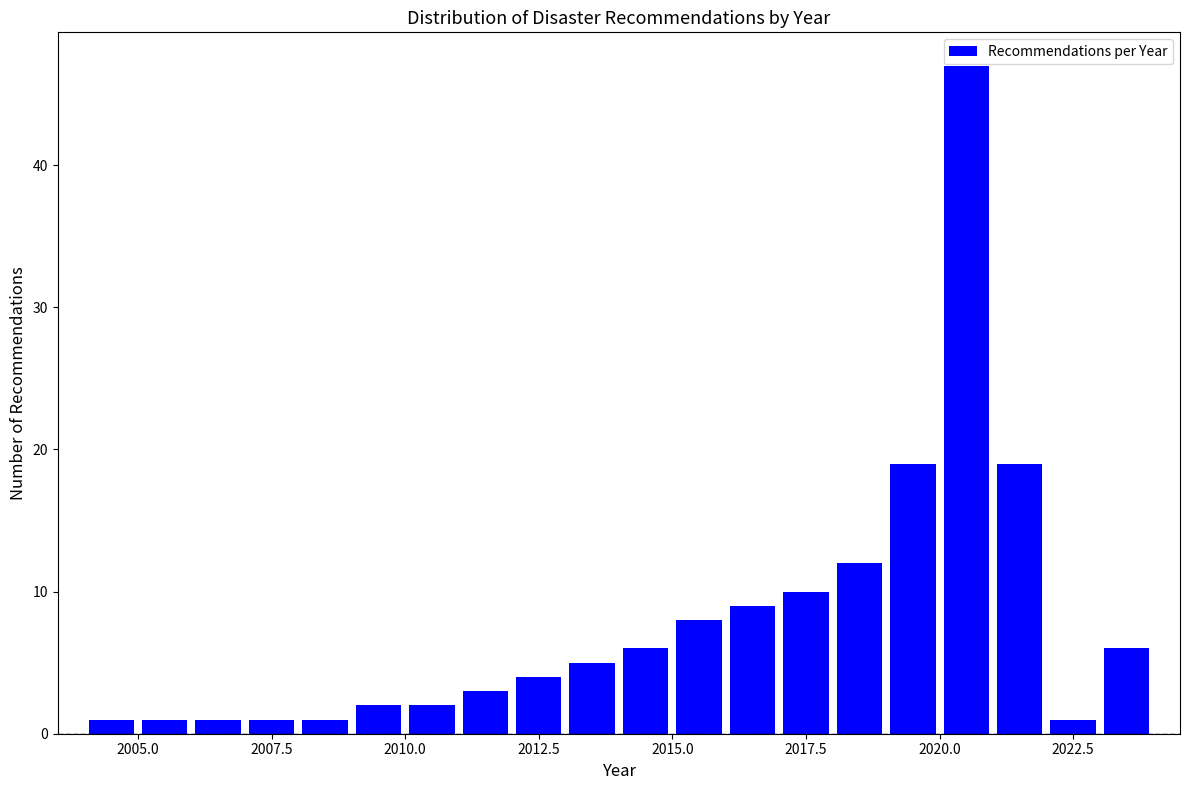

Around what value on the x-axis is the tallest bar? Give the approximate position of its centre, as read against the axis.

2020.5